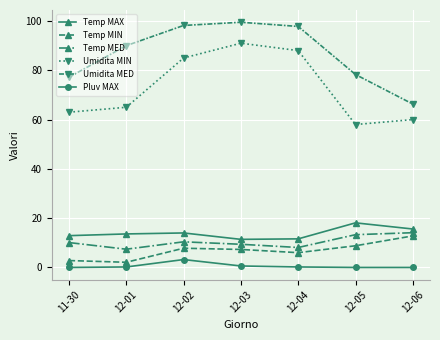

What is the label of the 3rd point from the left?

12-02